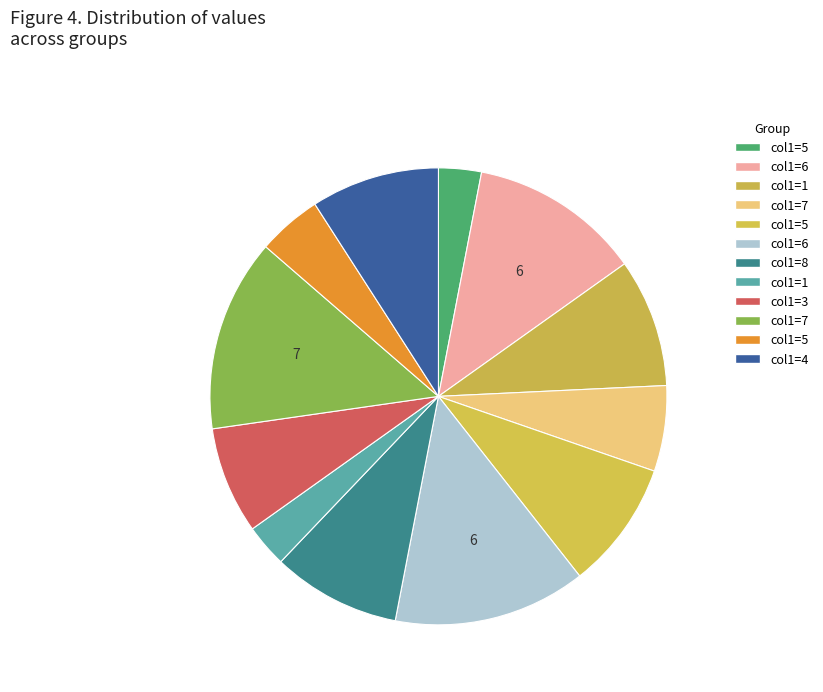

Count the number of slices in the pie.

12